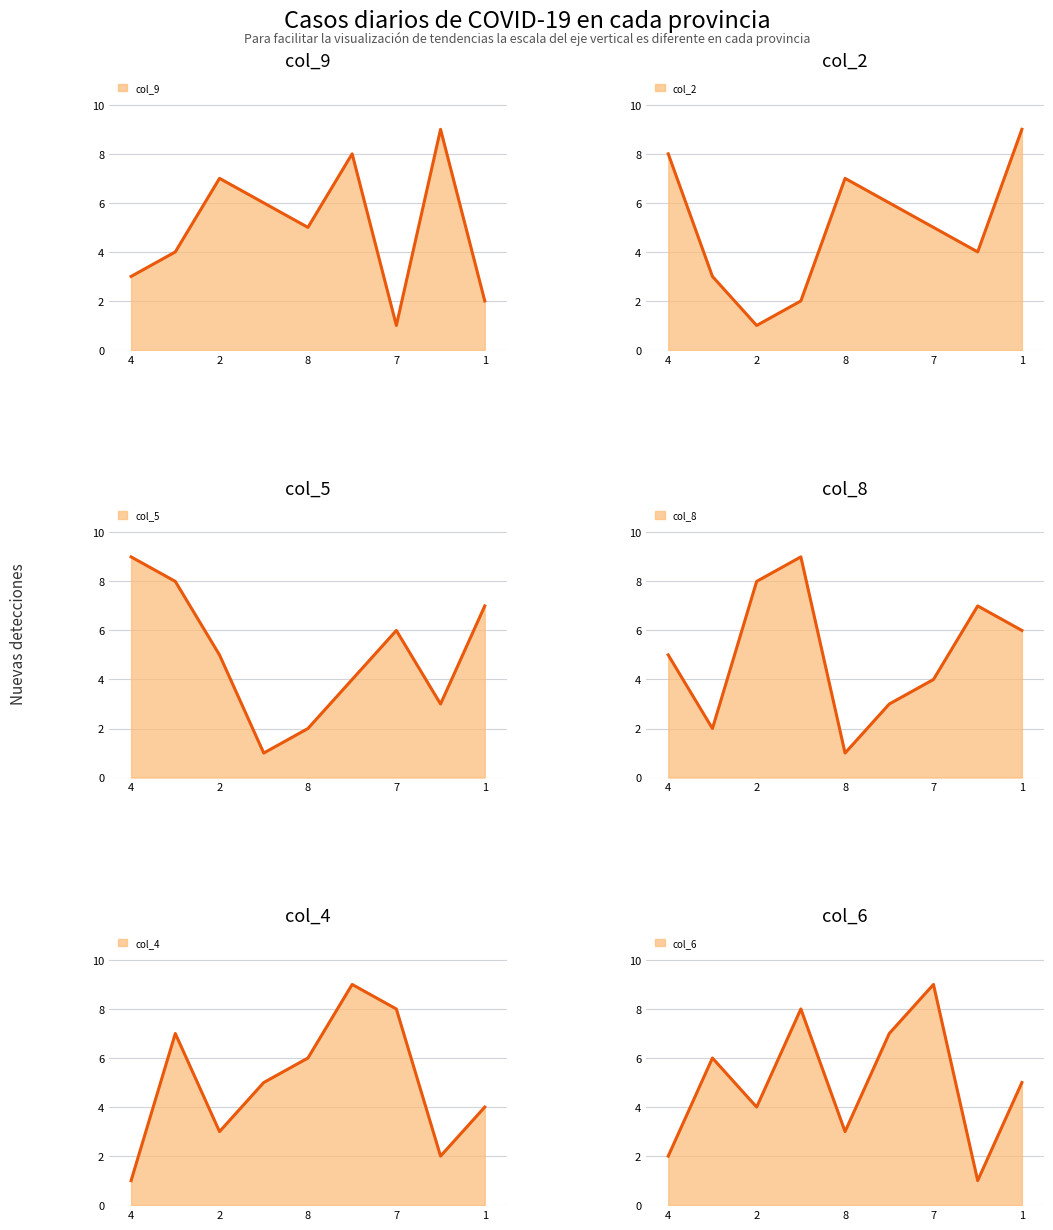

What is the label of the 5th point from the left?

8